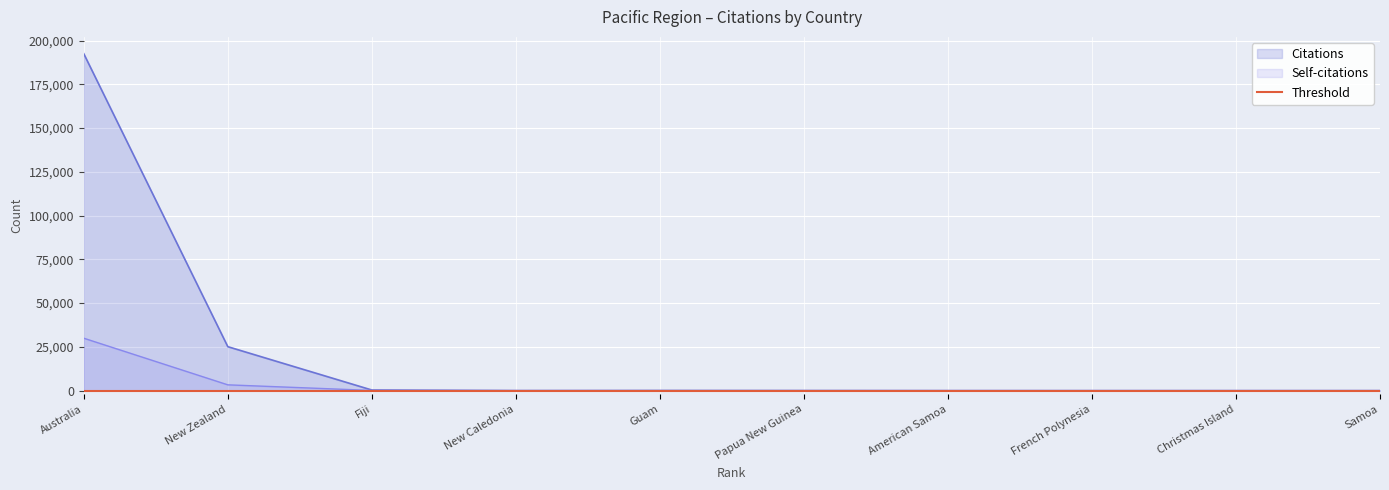

Is the value of Citations at Samoa greater than the value of Self-citations at American Samoa?

Yes